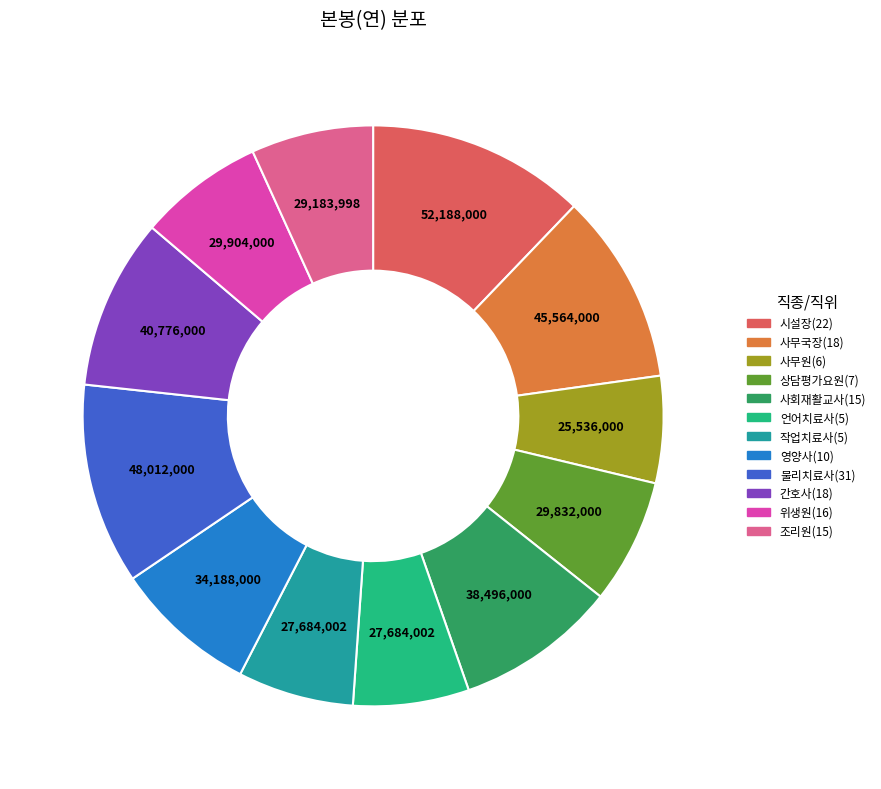

Do 사회재활교사(15) and 물리치료사(31) together represent more than half of the pie?

No